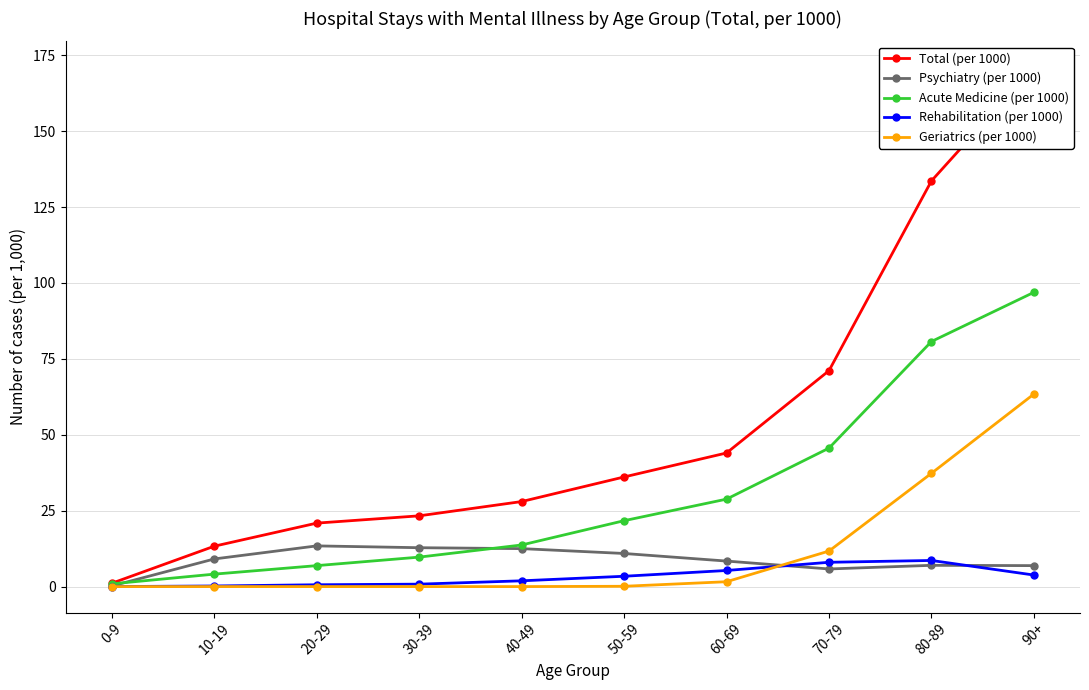

List the series in order of their peak value, highest first.

Total (per 1000), Acute Medicine (per 1000), Geriatrics (per 1000), Psychiatry (per 1000), Rehabilitation (per 1000)